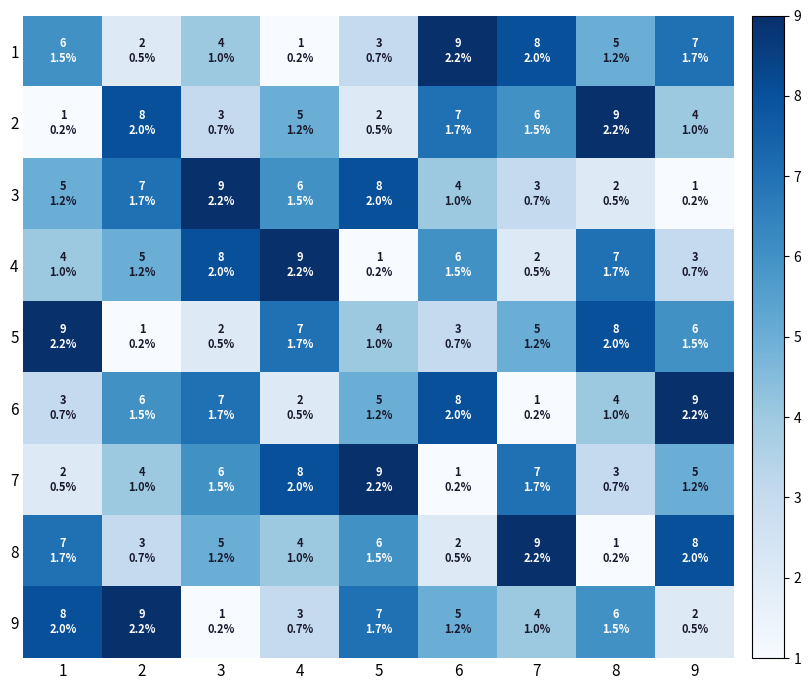

At 2, list the series in order from smallest to largest.

5, 1, 8, 7, 4, 6, 3, 2, 9